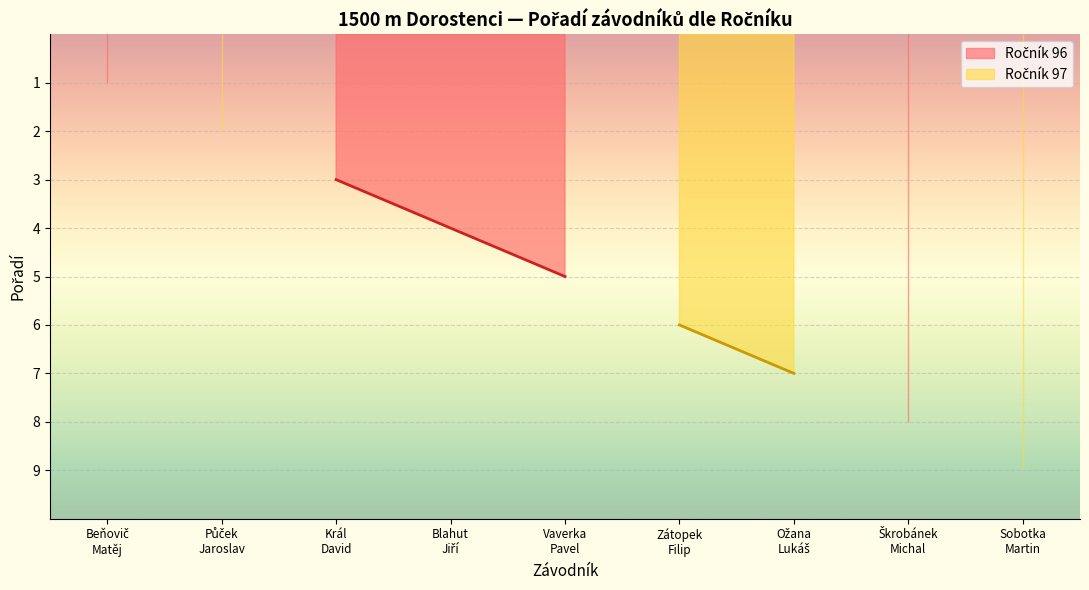

Between Vaverka Pavel and Půček Jaroslav, which is larger?

Vaverka Pavel